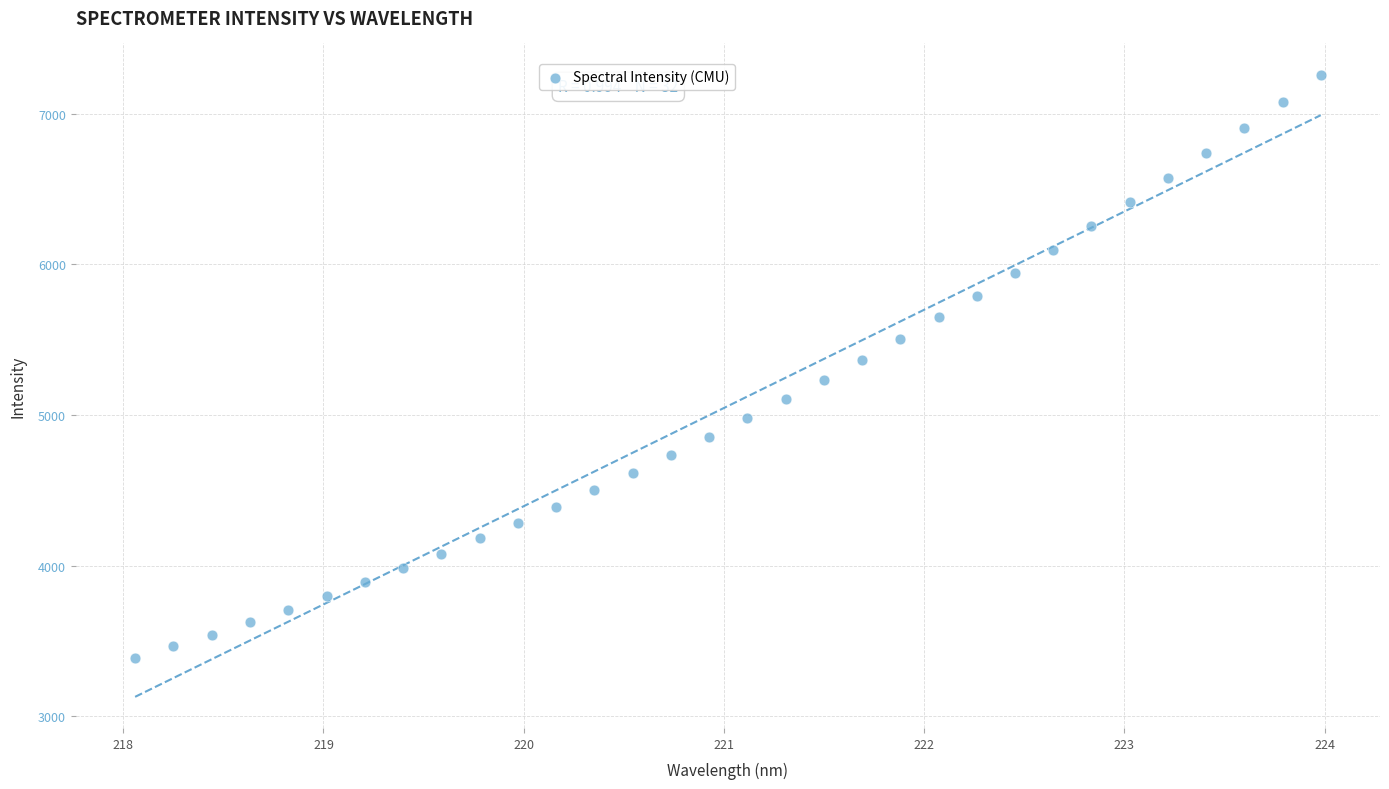

What is the range of X values (max minus min)?

5.9